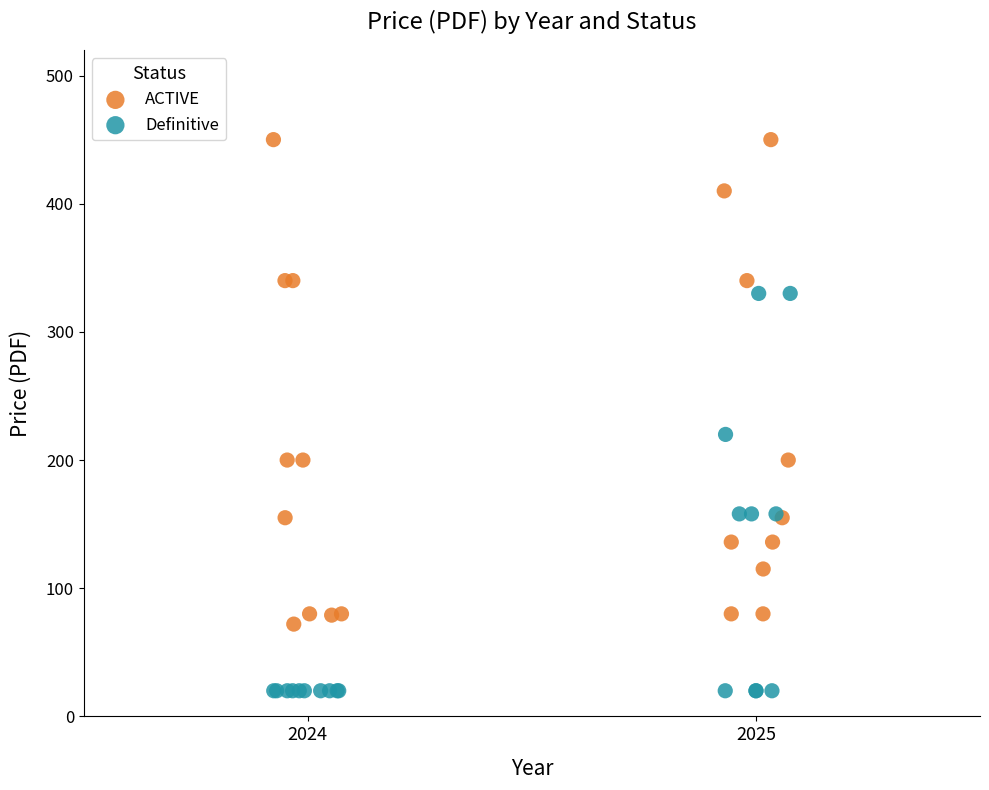

Which series has the widest spread of Y values?

ACTIVE